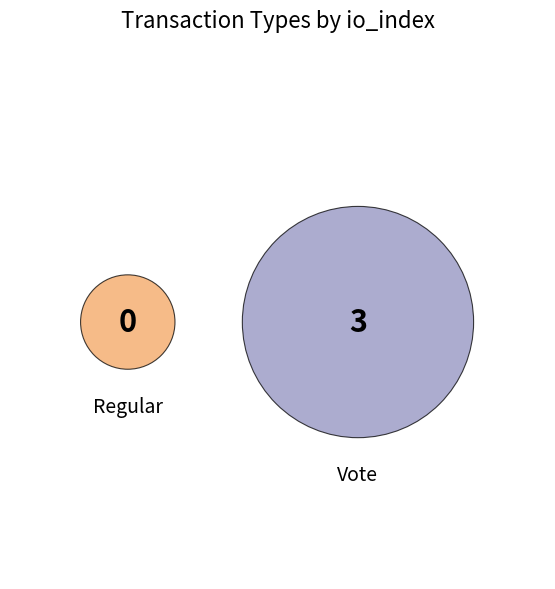

What is the majority slice?

Vote